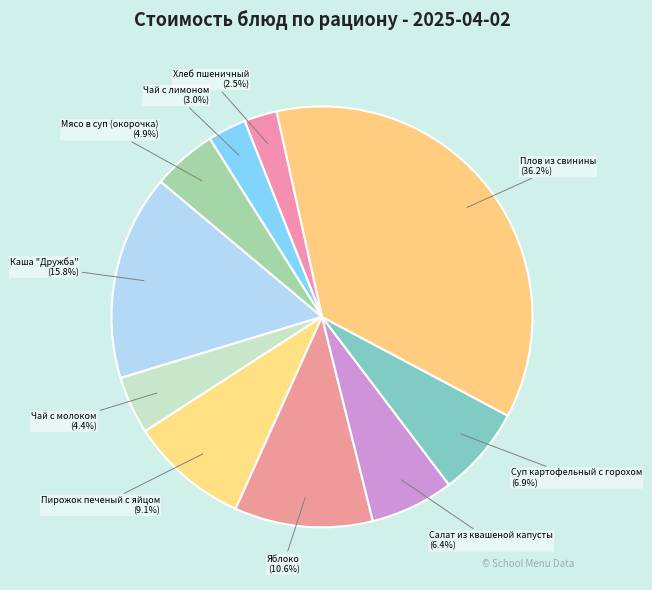

To the nearest percent, what percentage of the pie is Каша "Дружба"?

16%